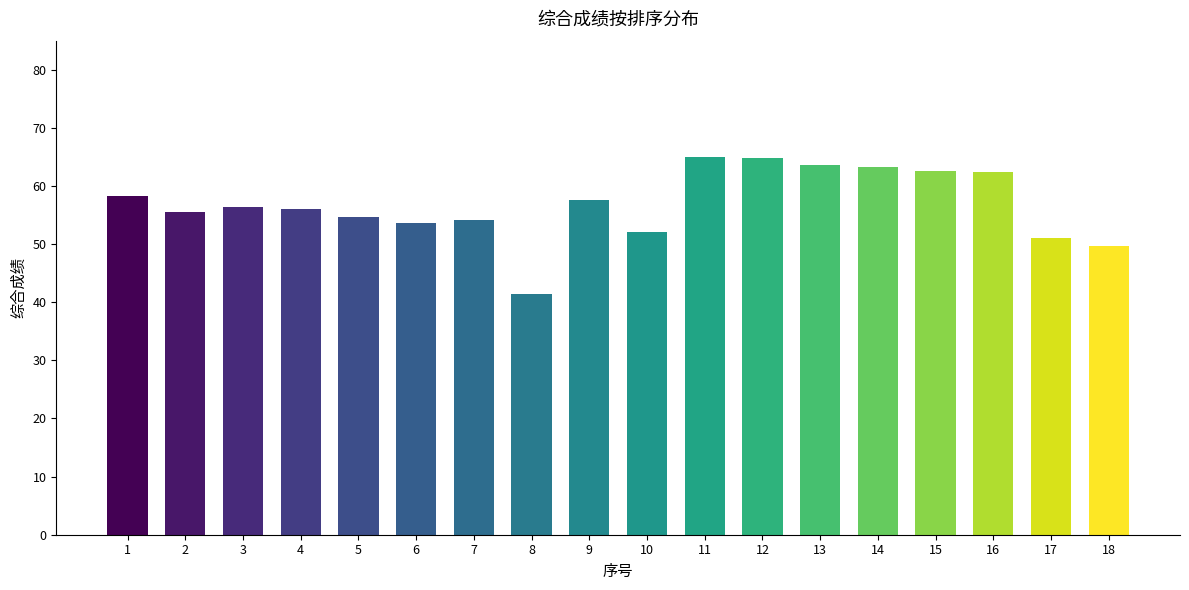

What is the maximum value shown in the chart?

65.0